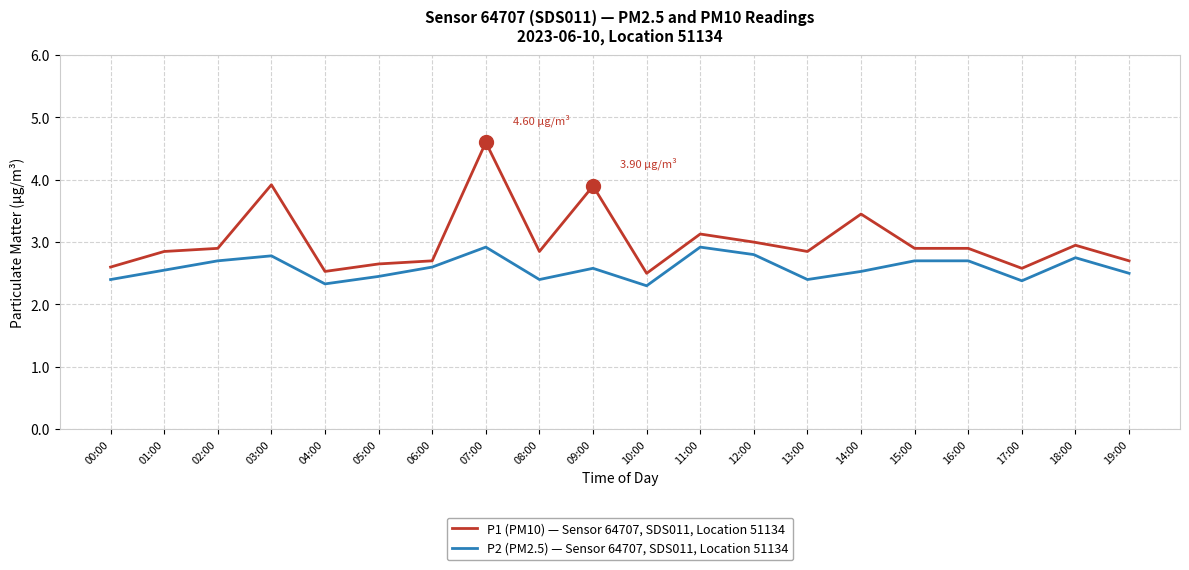

What is the difference between the P2 (PM2.5) — Sensor 64707, SDS011, Location 51134 values at 17:00 and 11:00?

0.5